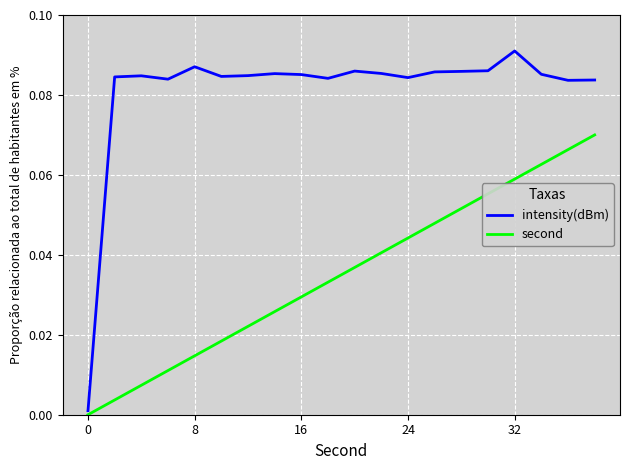

True or false: second has more than 0 interior local peaks.

False